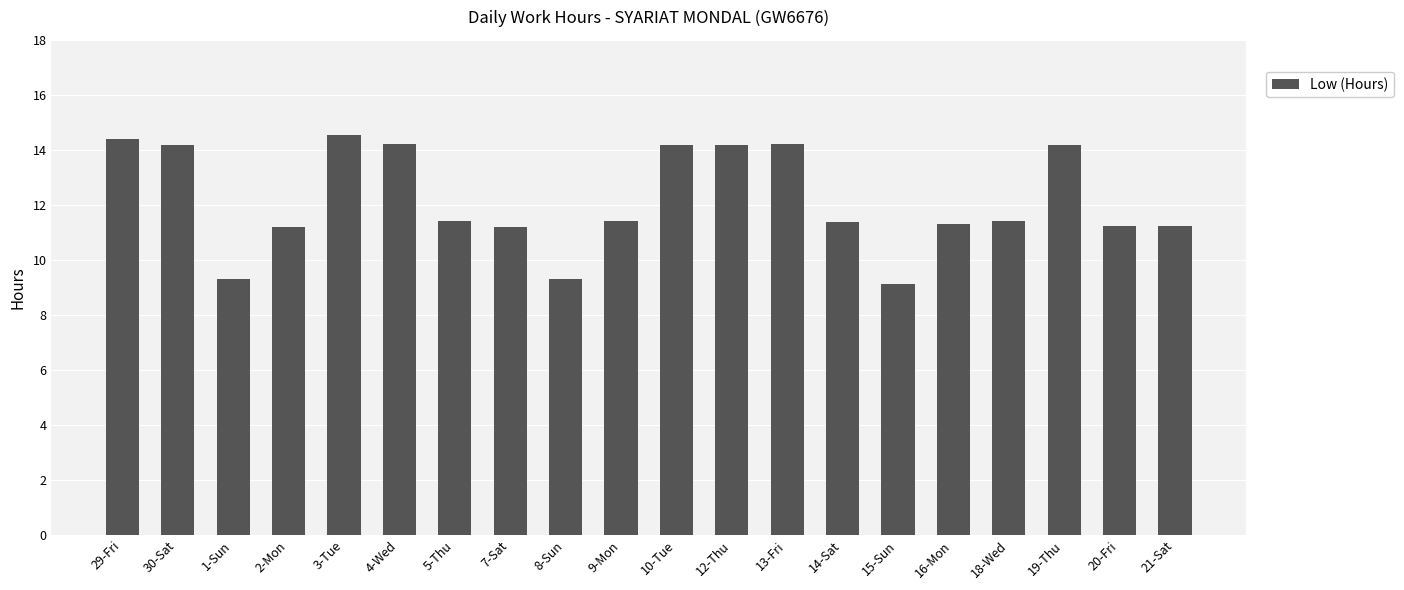

Approximately how many times larger is the value at 7-Sat compared to 16-Mon?

1.0